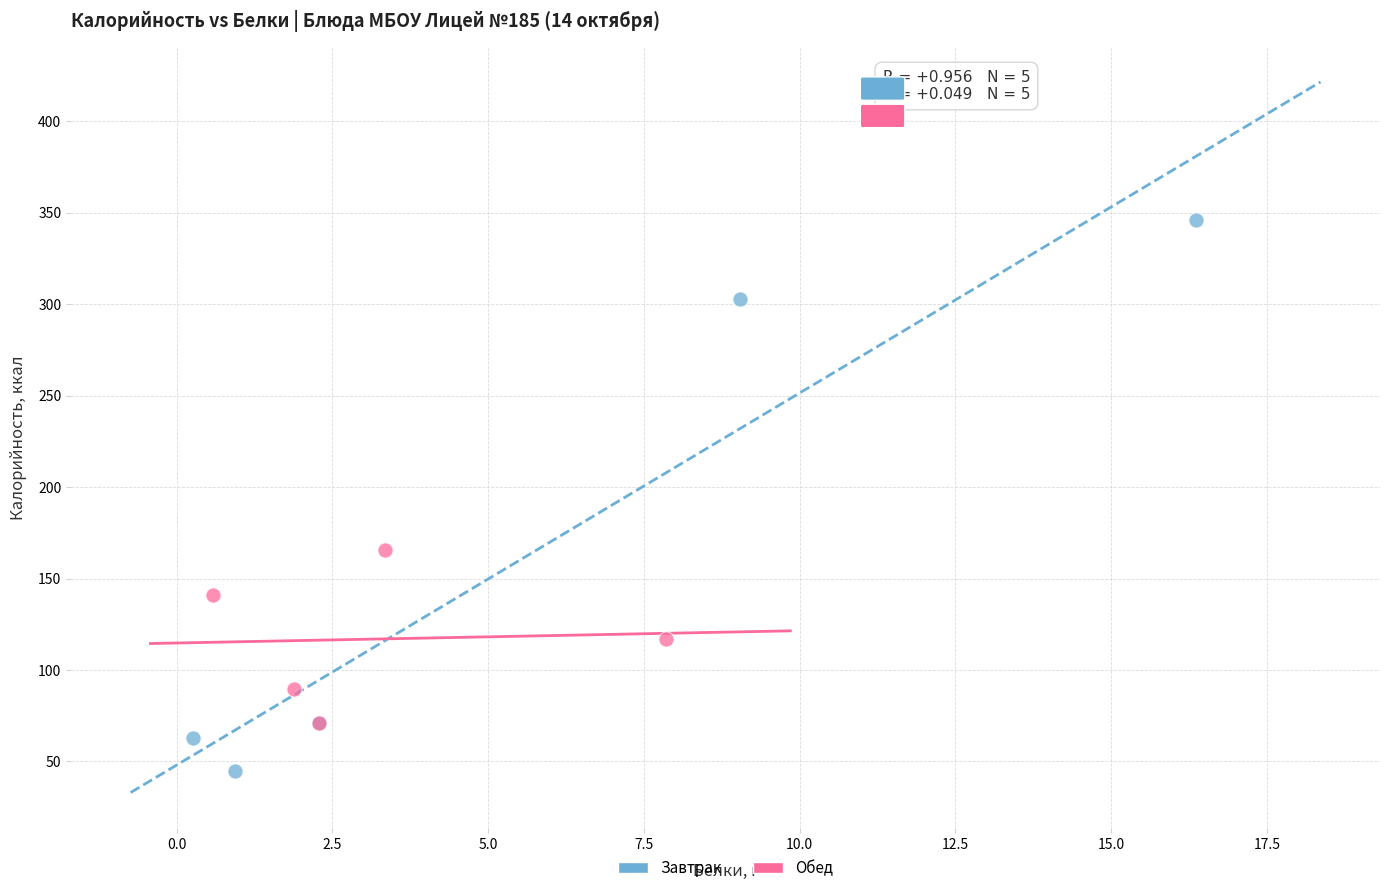

Which series has the largest Y range (max minus min)?

Завтрак